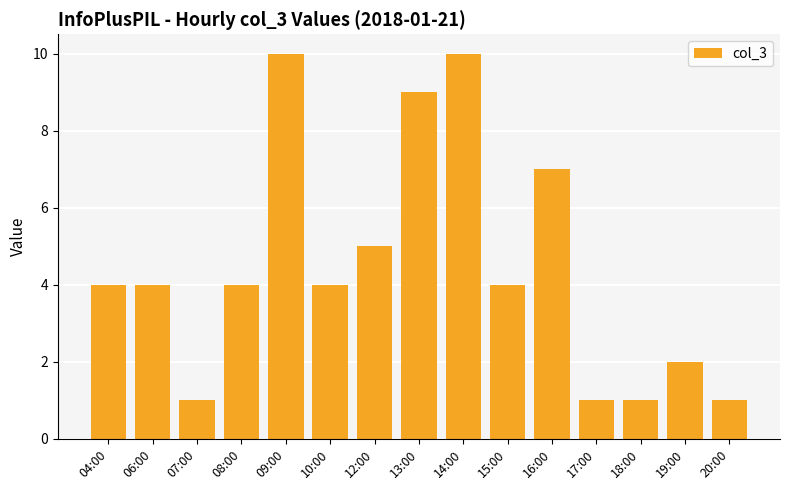

The value at 14:00 is 10. True or false?

True